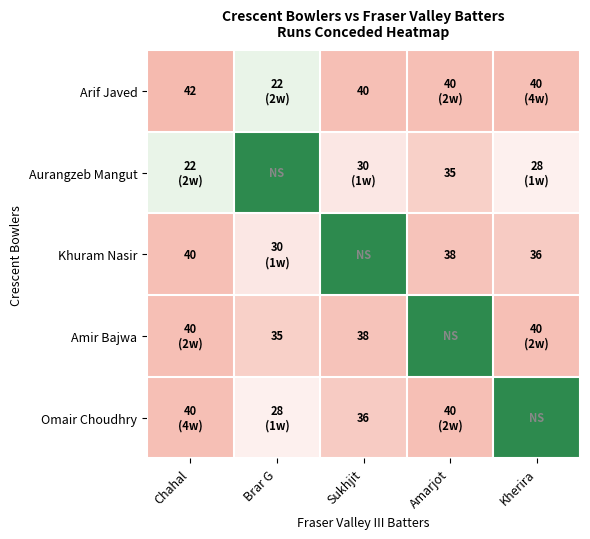

At which category is the sum across all series the highest?

Chahal